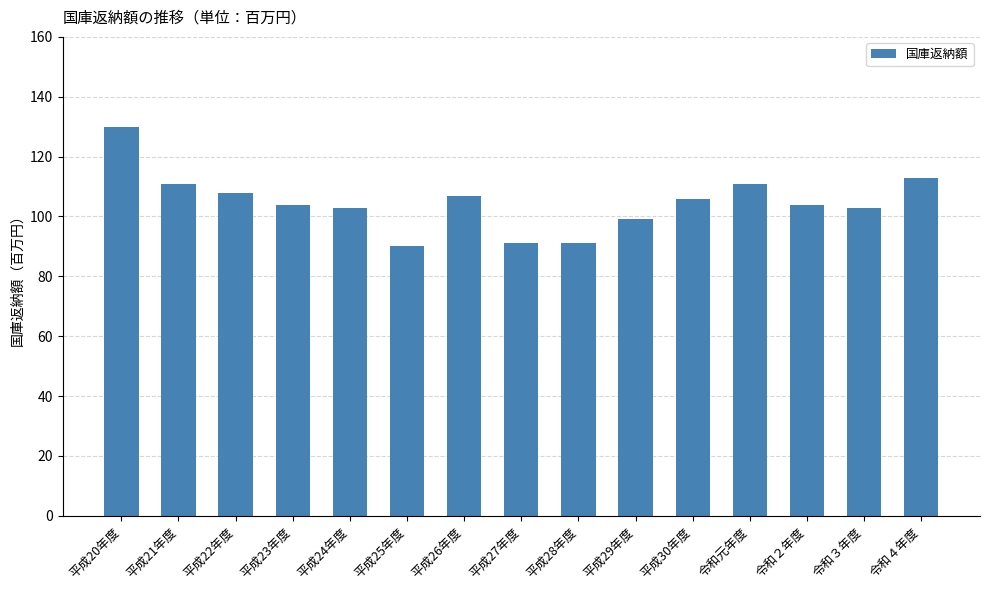

Which category has the highest value across all series?

平成20年度